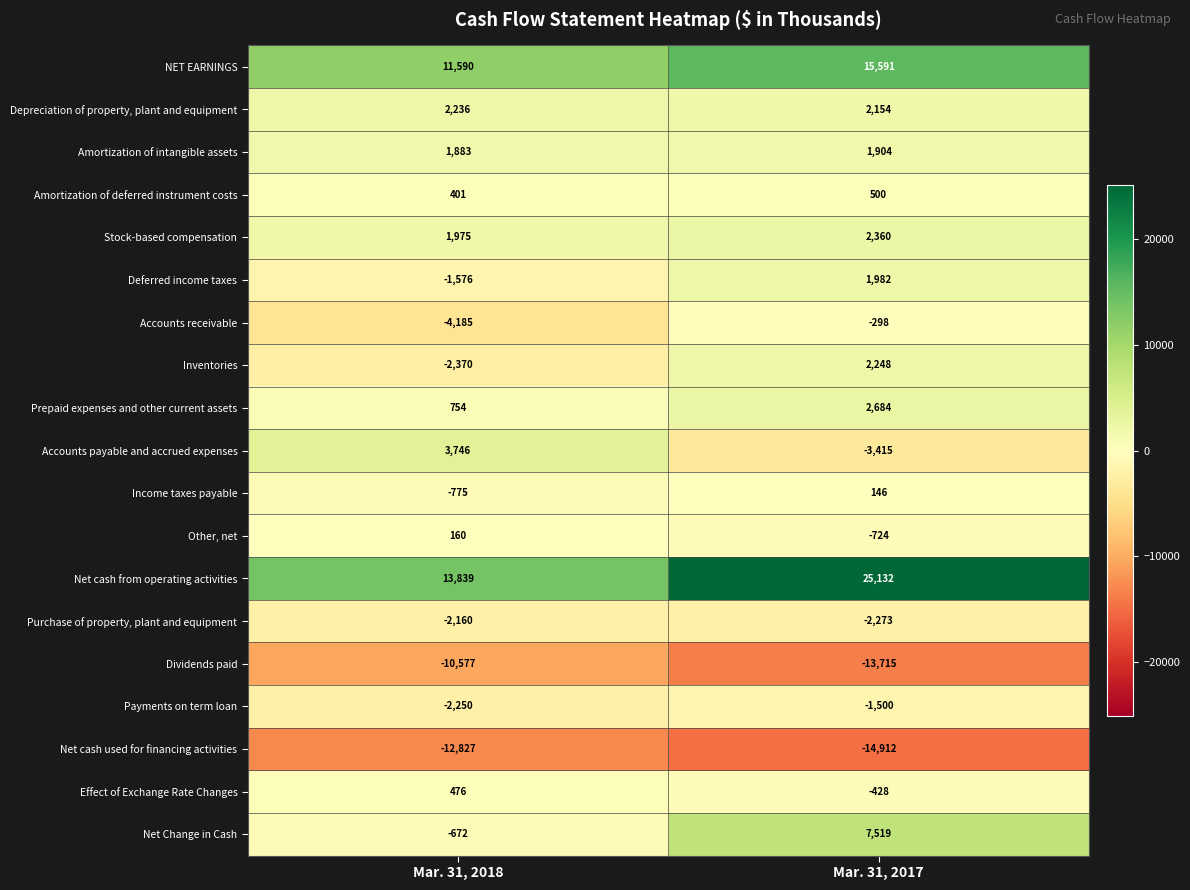

List the series in order of their peak value, highest first.

Net cash from operating activities, NET EARNINGS, Net Change in Cash, Accounts payable and accrued expenses, Prepaid expenses and other current assets, Stock-based compensation, Inventories, Depreciation of property, plant and equipment, Deferred income taxes, Amortization of intangible assets, Amortization of deferred instrument costs, Effect of Exchange Rate Changes, Other, net, Income taxes payable, Accounts receivable, Payments on term loan, Purchase of property, plant and equipment, Dividends paid, Net cash used for financing activities